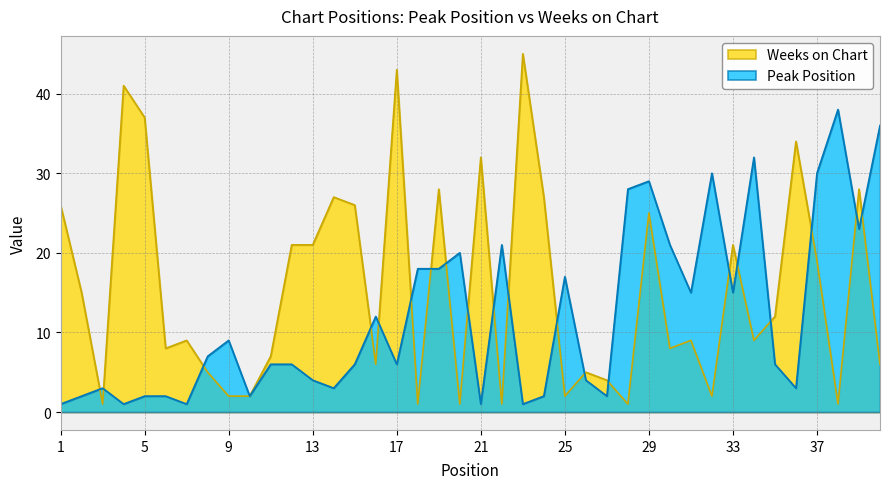

Rank the series by their maximum value, from highest to lowest.

Weeks on Chart, Peak Position